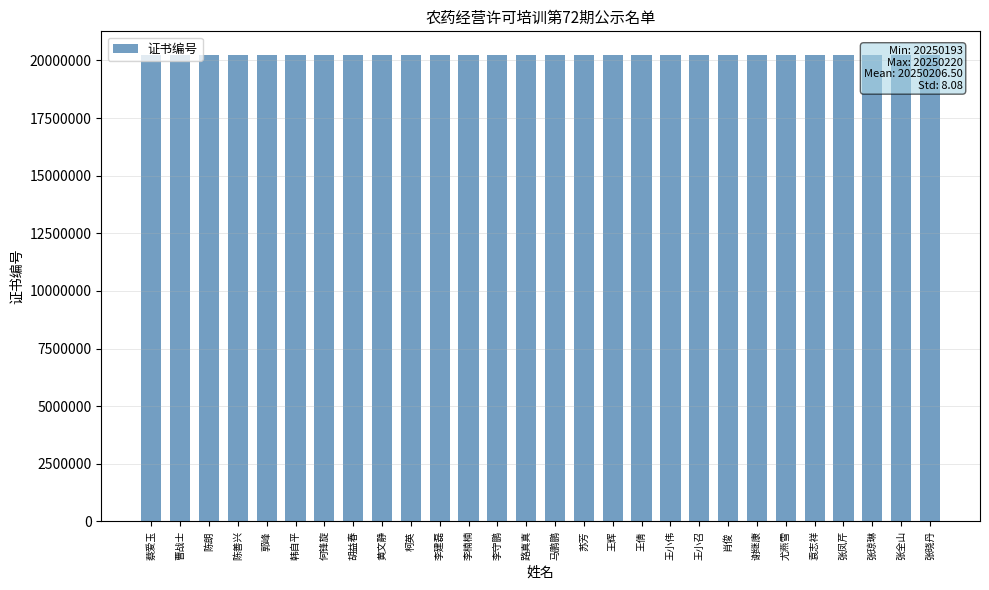

What is the value of the 18th bar from the left?

20250210